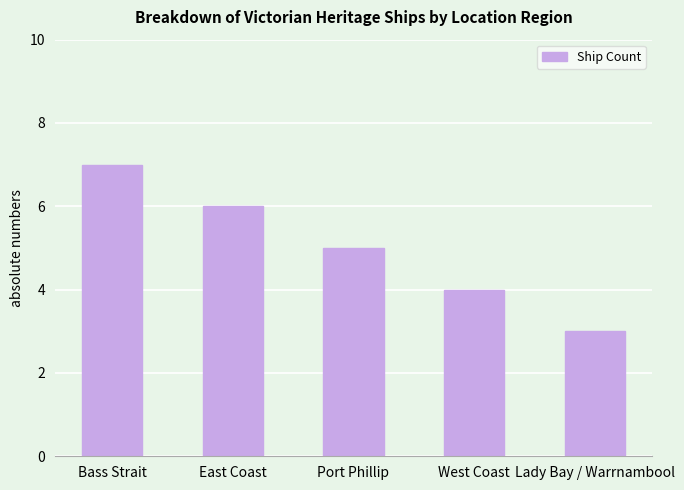

What is the value of the 1st bar from the left?

7